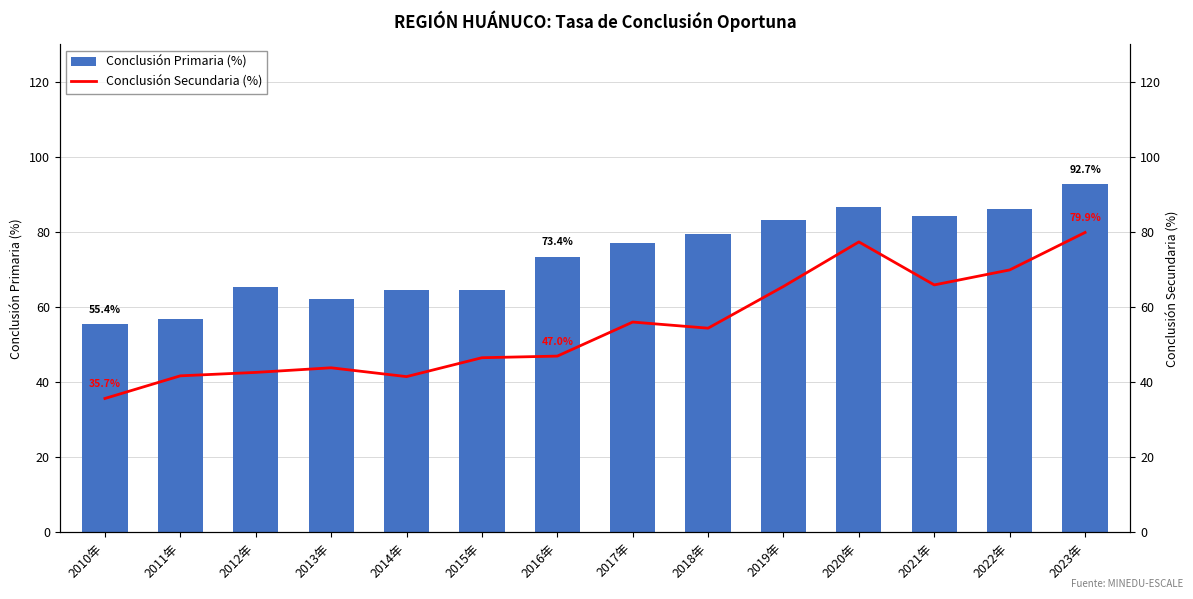

True or false: Conclusión Secundaria (%) has a value of 42.6 at 2012年.

True